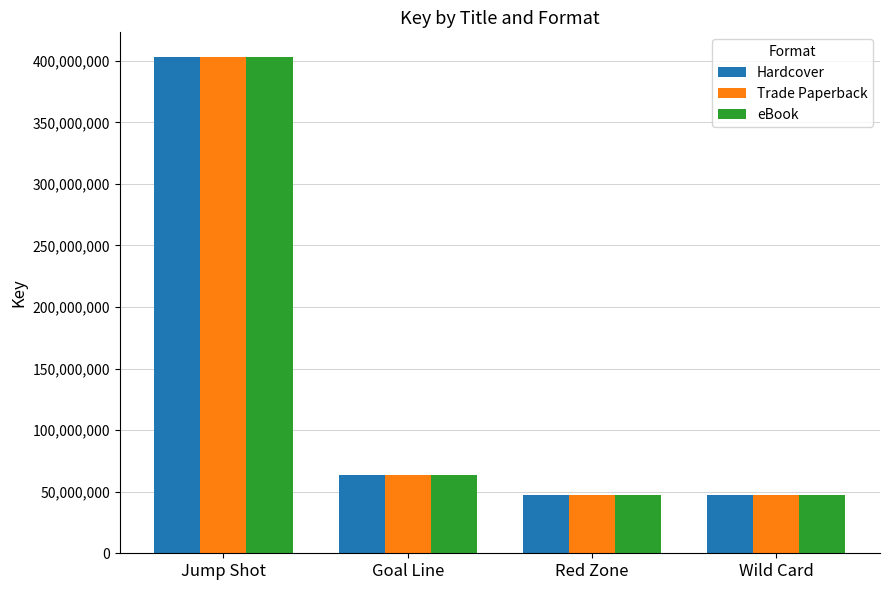

What is the label of the 1st bar from the left?

Jump Shot